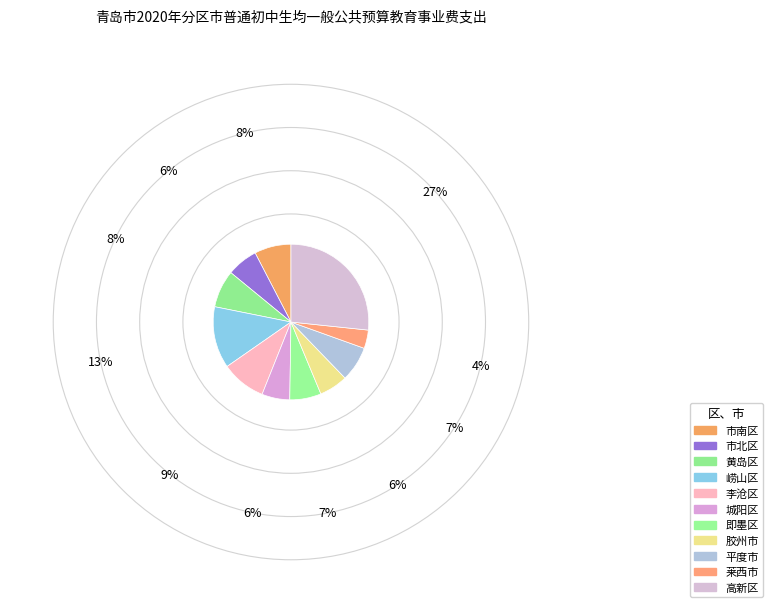

Rank the categories by value from highest to lowest.

高新区, 崂山区, 李沧区, 黄岛区, 市南区, 平度市, 即墨区, 市北区, 胶州市, 城阳区, 莱西市